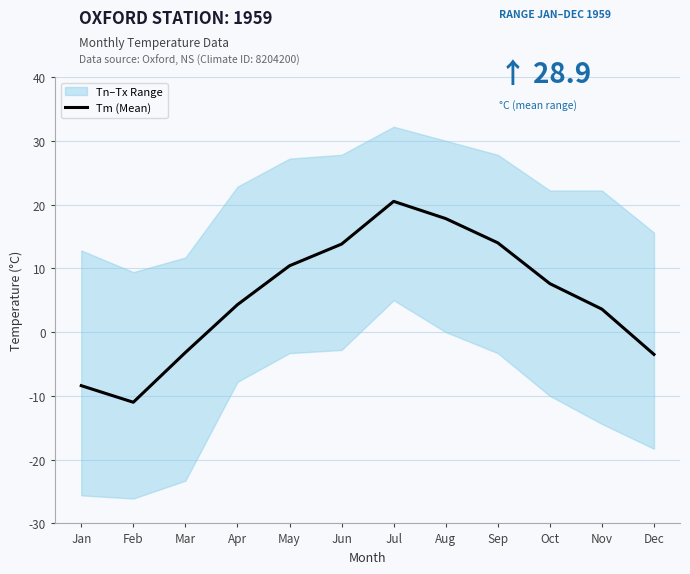

What is the maximum value shown in the chart?

20.5